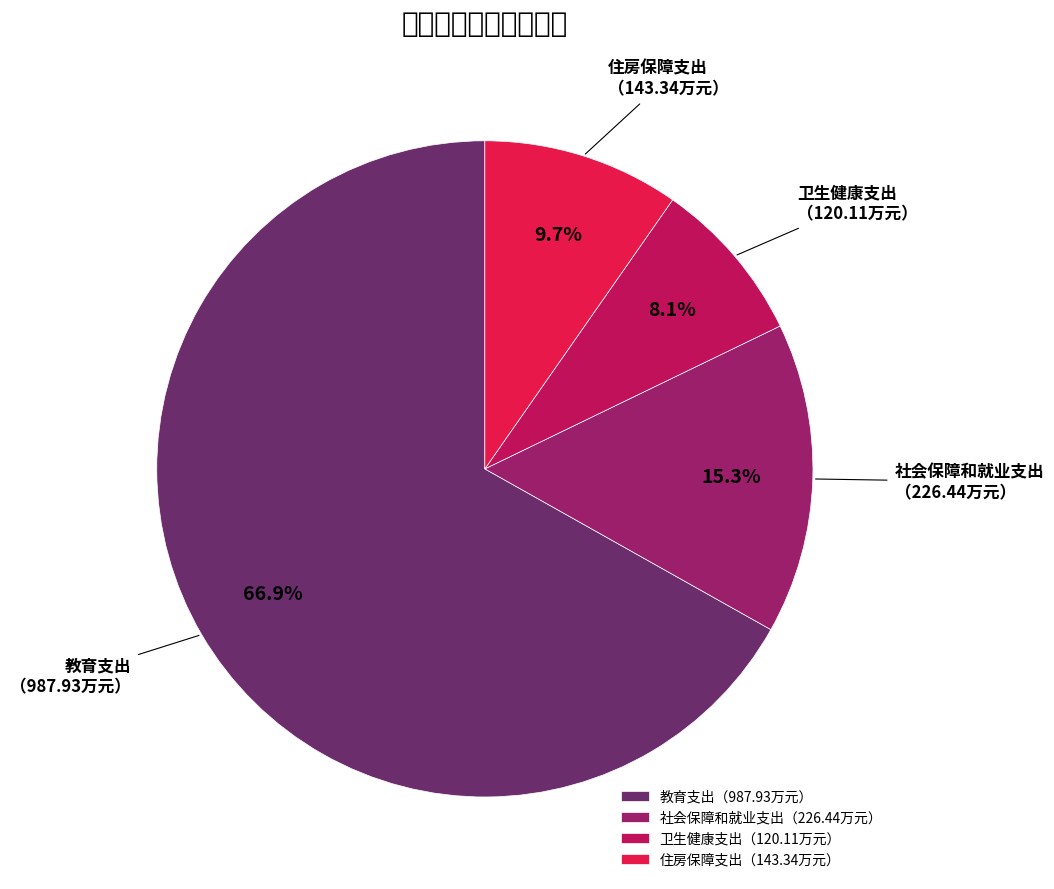

Which has a higher value, 住房保障支出 or 社会保障和就业支出?

社会保障和就业支出